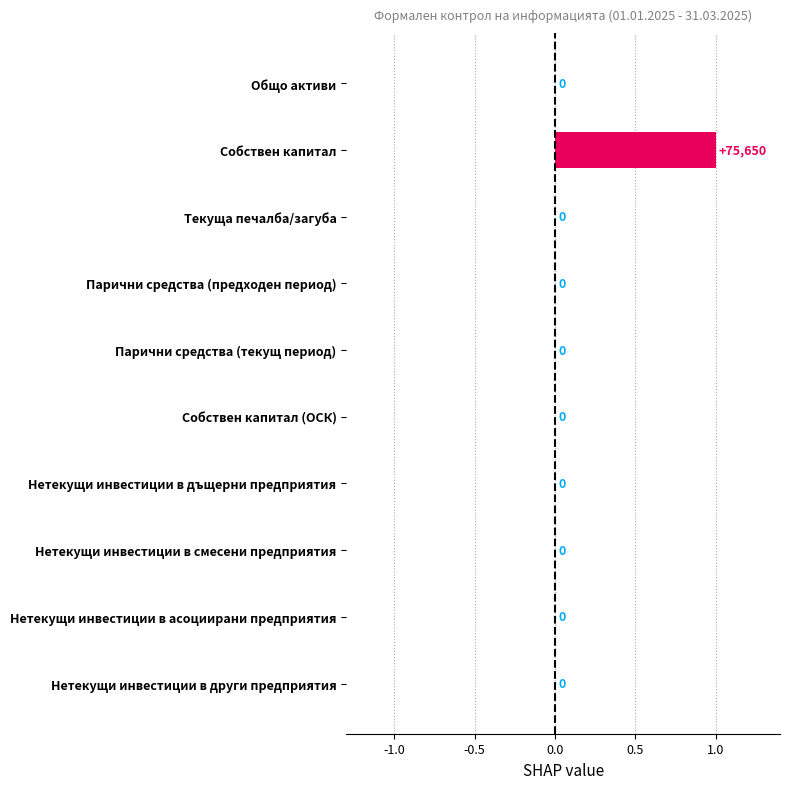

Which has a higher value, Нетекущи инвестиции в смесени предприятия or Собствен капитал?

Собствен капитал